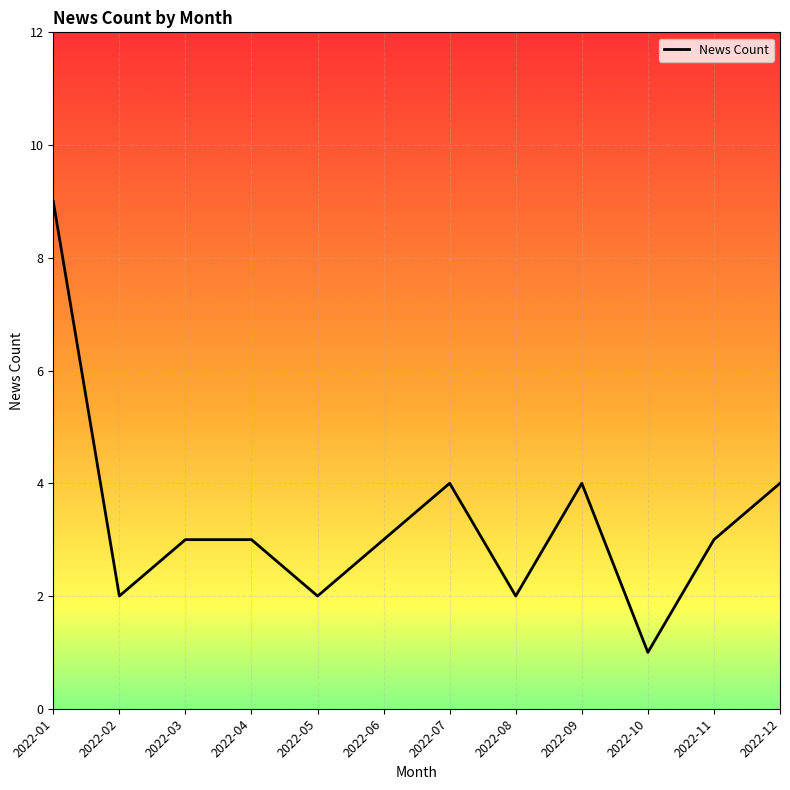

What is the sum of the values at 2022-04 and 2022-01?

12